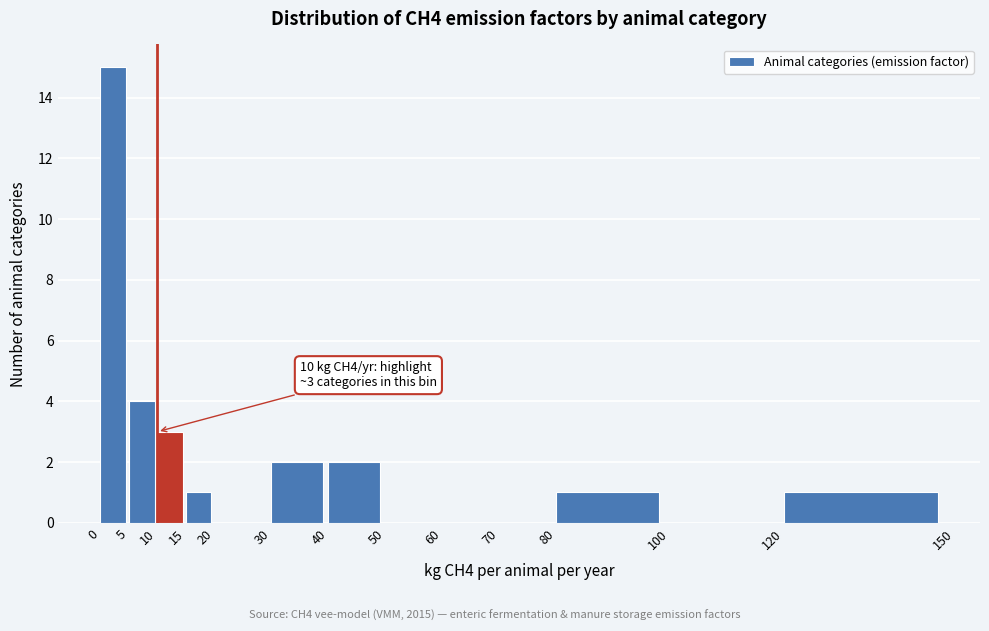

Over which range of the x-axis is the bar tallest?

0 to 5